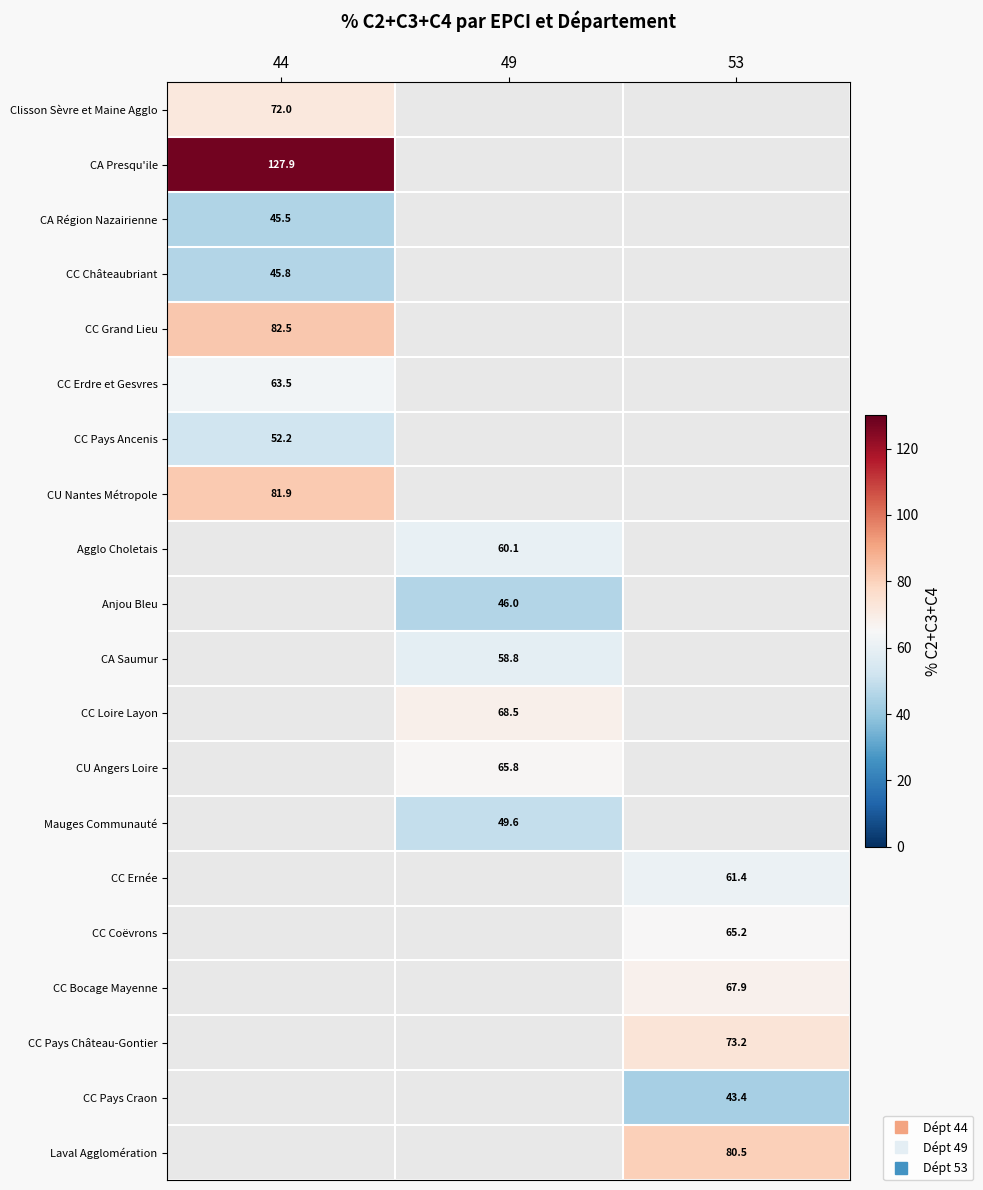

At which category is the sum across all series the highest?

44